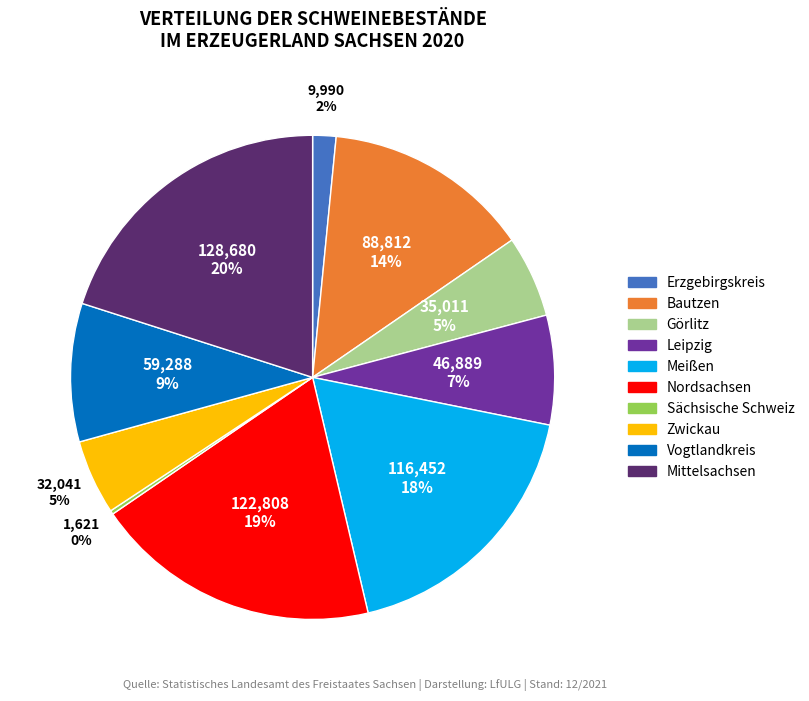

Do Nordsachsen and Mittelsachsen together represent more than half of the pie?

No